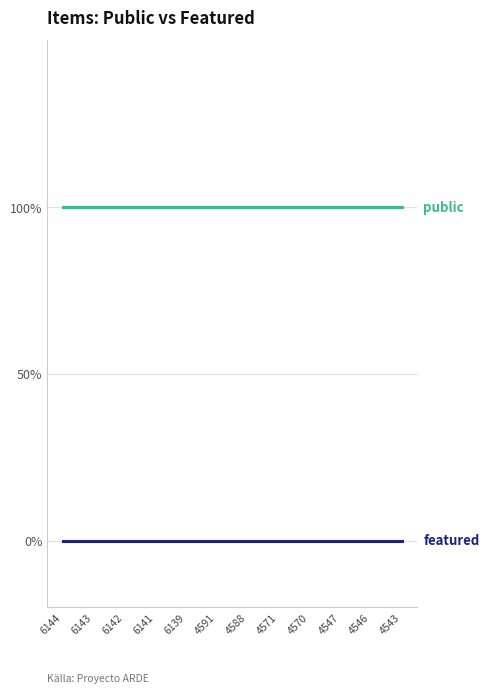

Is this an area chart (filled region under the line)?

No